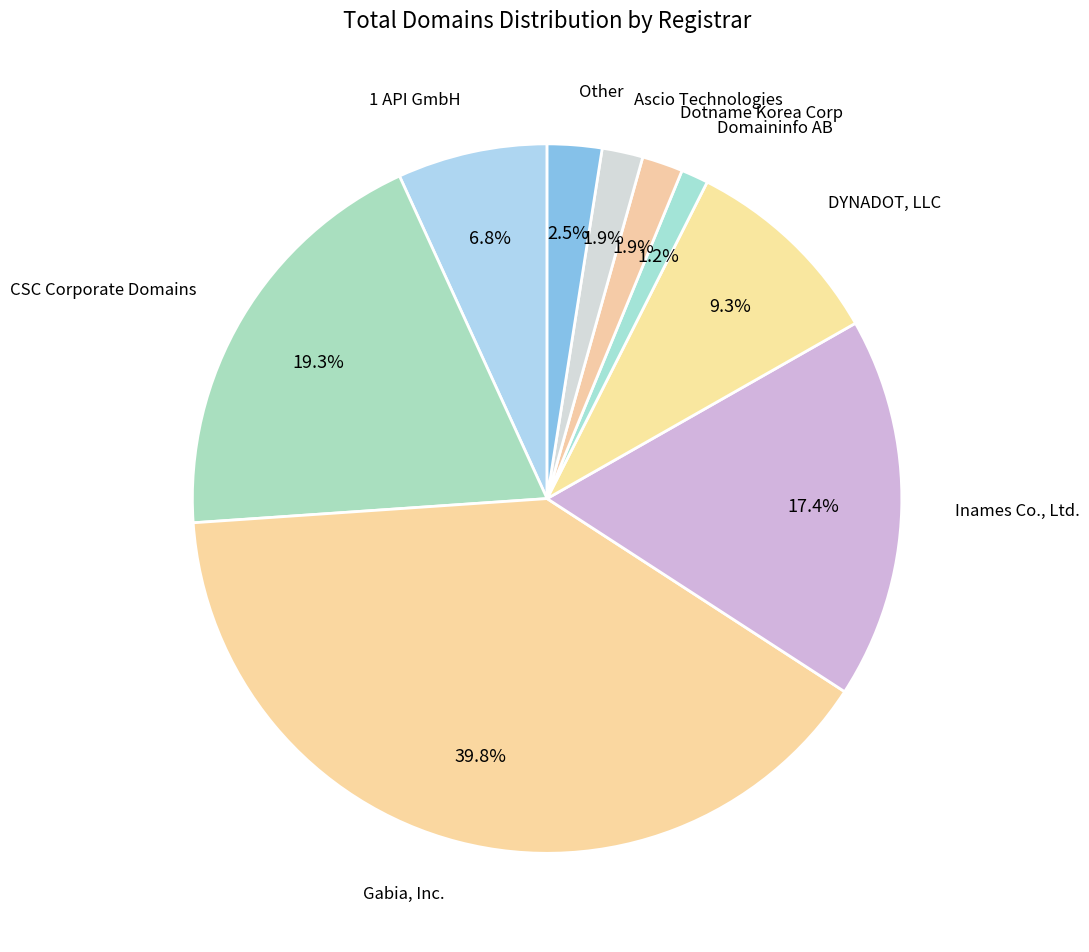

How many segments does this pie chart have?

9